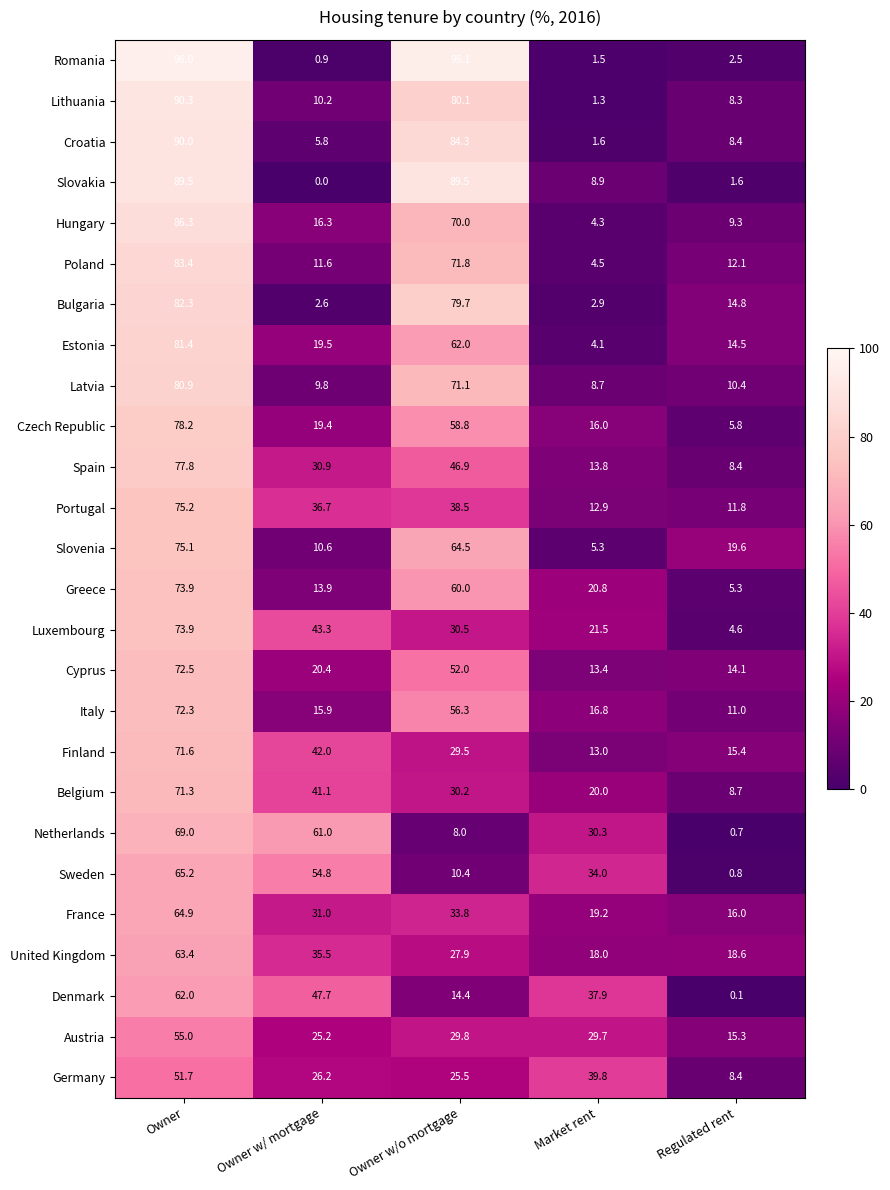

List the labels in order of Denmark value, smallest first.

Regulated rent, Owner w/o mortgage, Market rent, Owner w/ mortgage, Owner